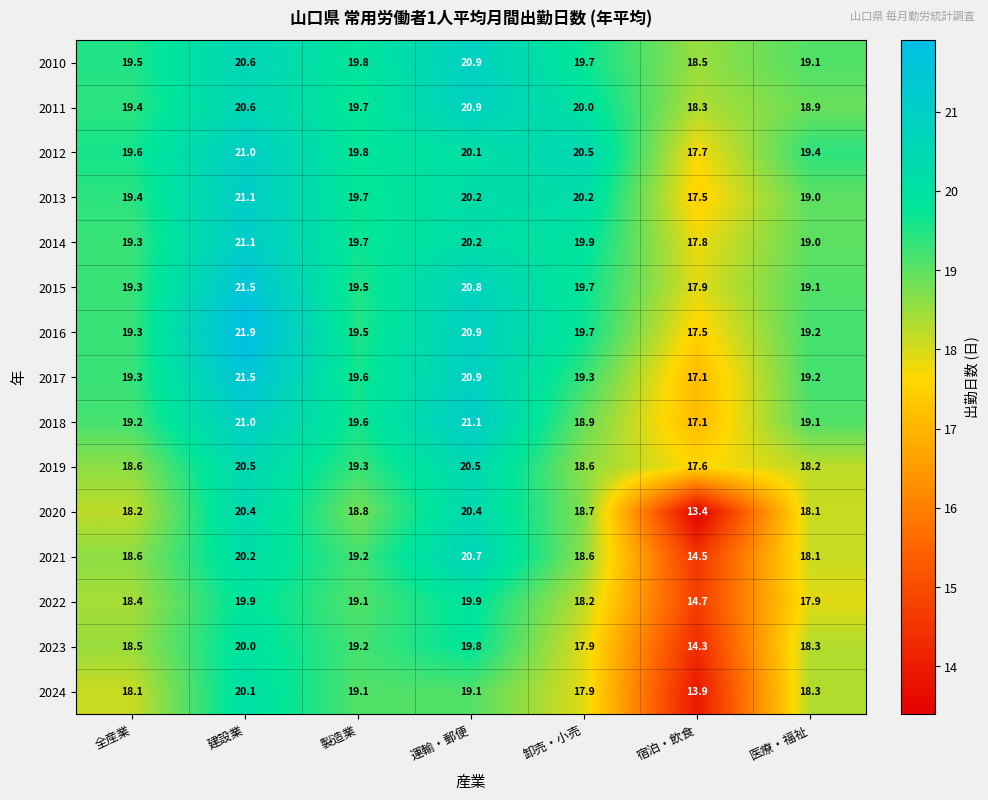

Which category has the lowest value across all series?

宿泊・飲食